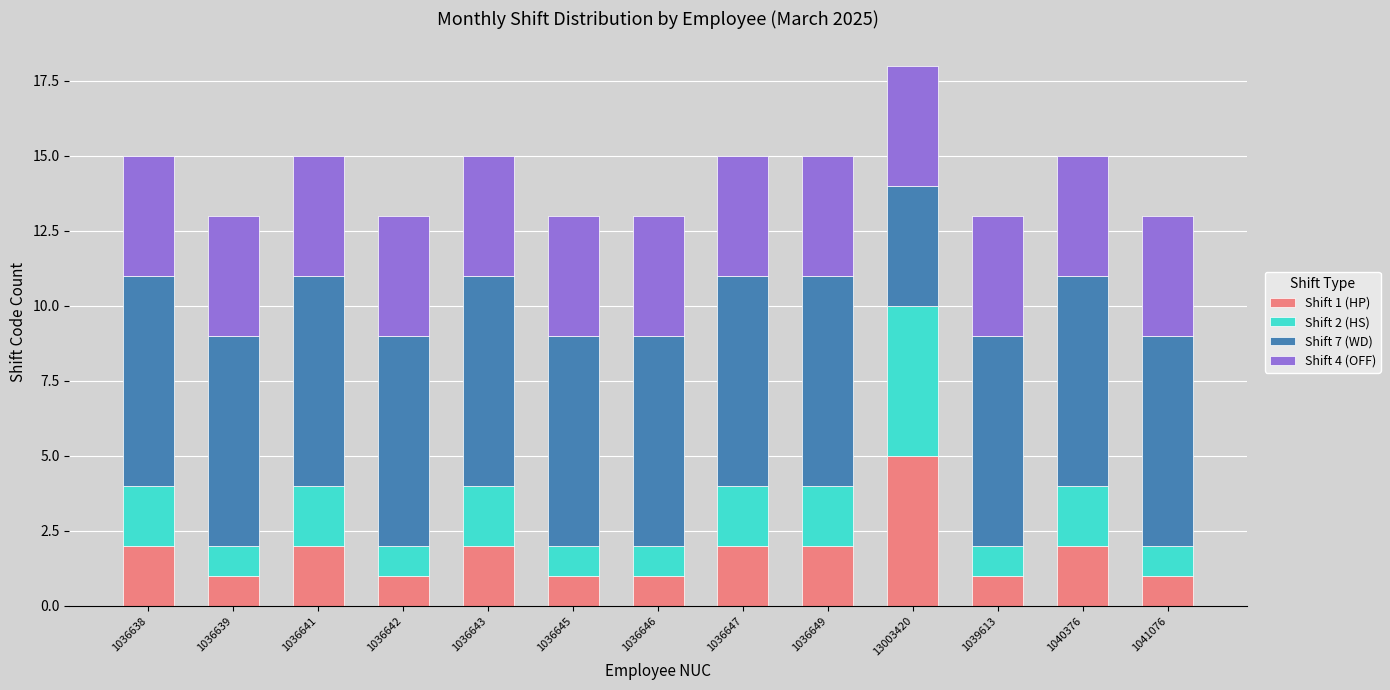

Count the number of categories in the chart.

13